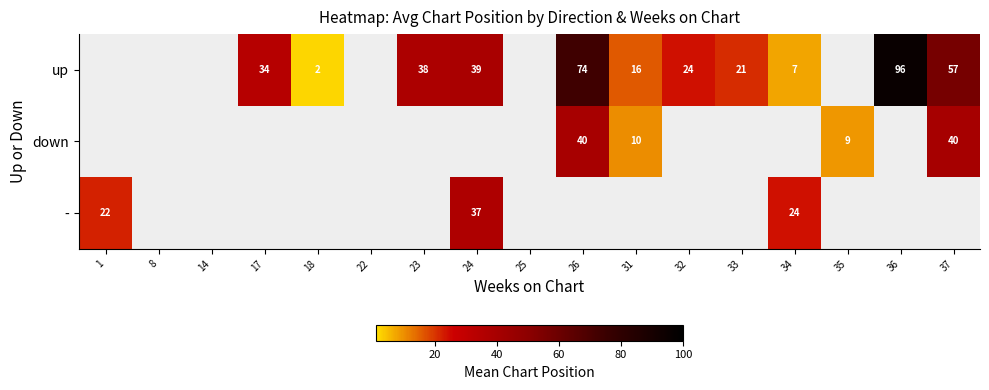

Is it true that up equals 63 at 24?

False